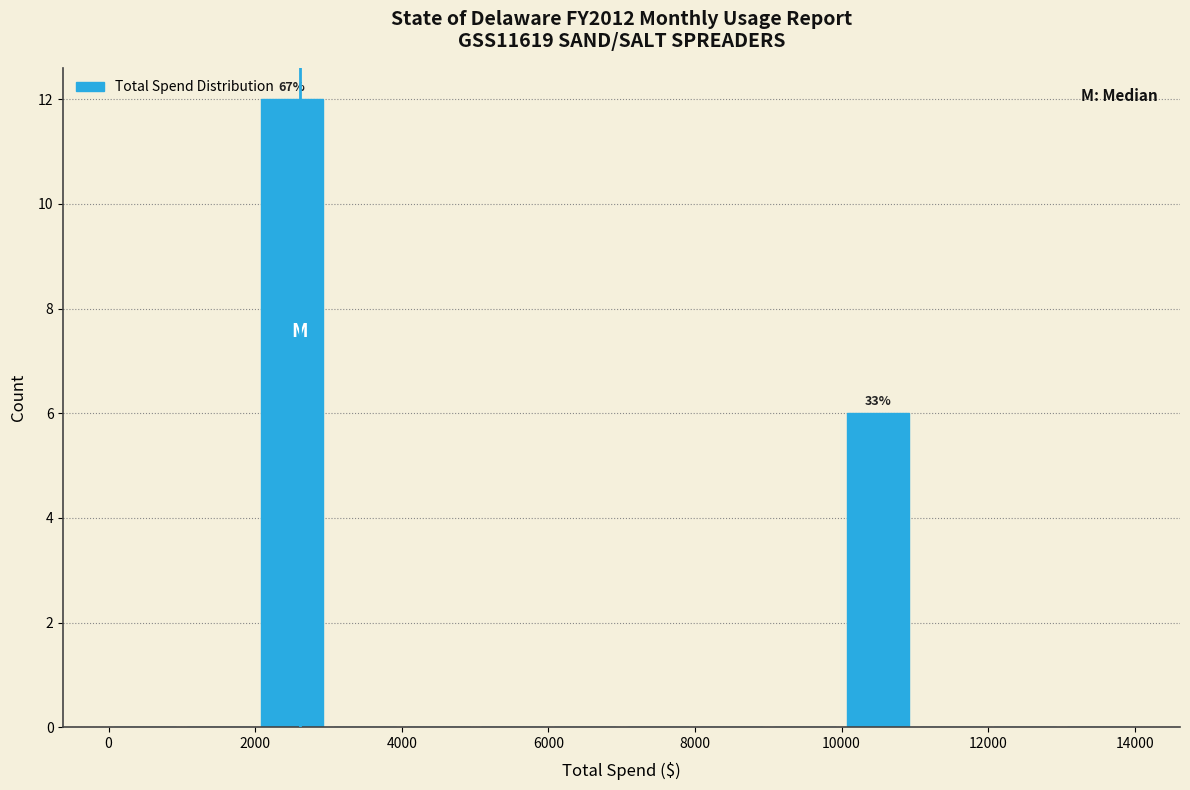

Over which range of the x-axis is the bar tallest?

2000 to 3000